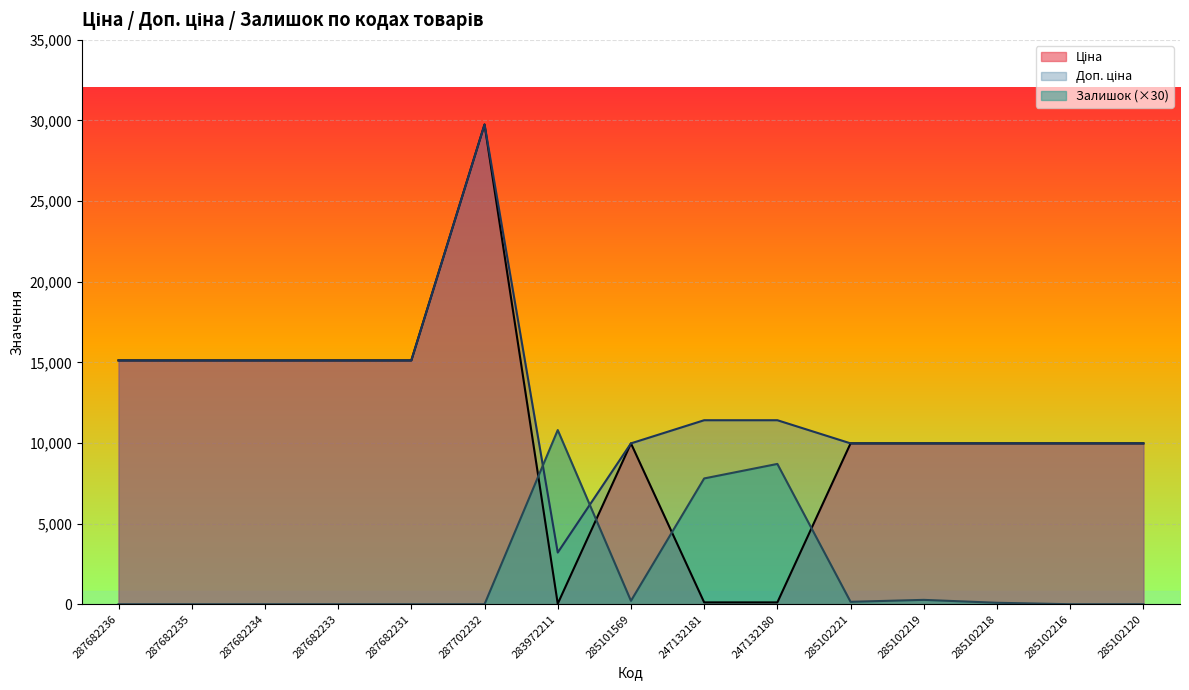

How many values in the Доп. ціна series are below 11410?

7